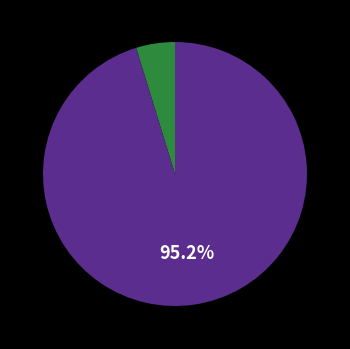

Does any single category account for the majority?

Yes